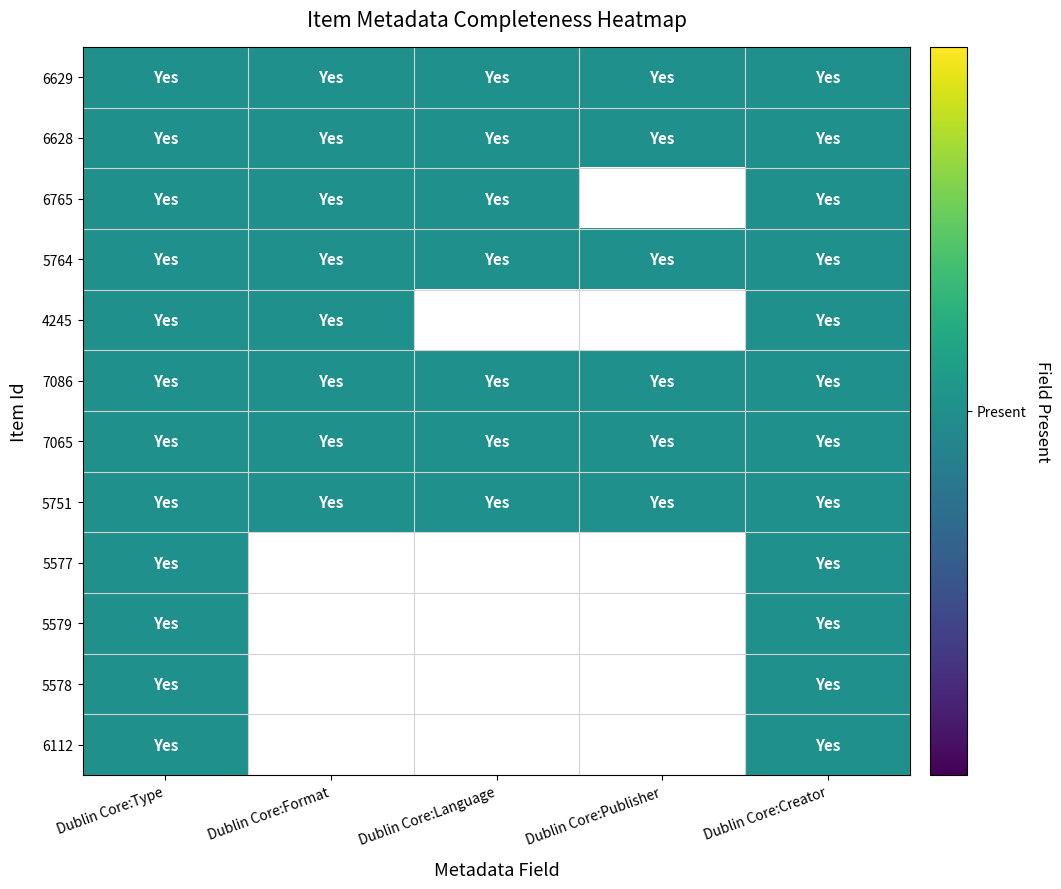

True or false: 7086 has a value of 1 at Dublin Core:Creator.

True